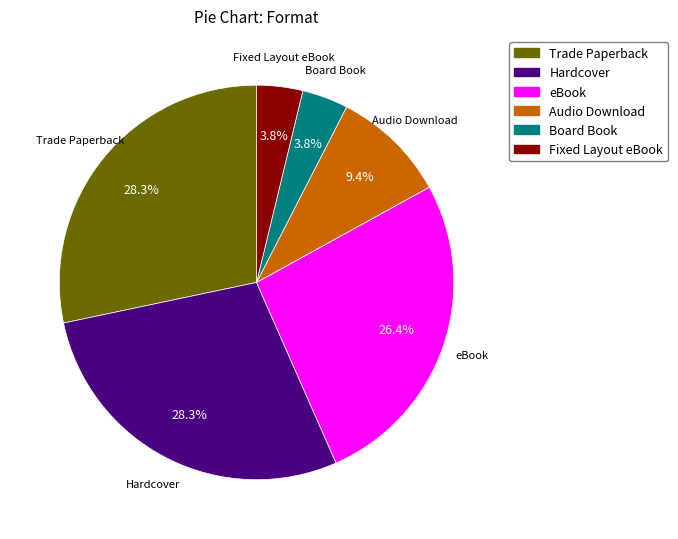

What is the ratio of the value at Hardcover to the value at eBook?

1.1